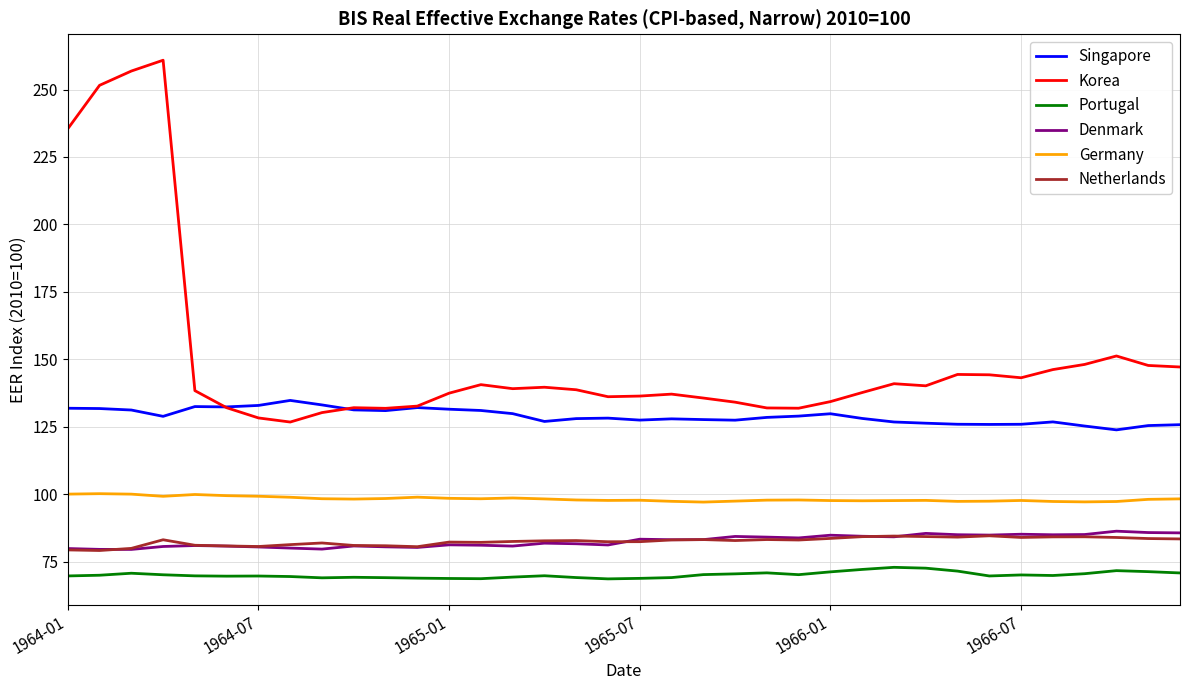

True or false: Korea and Portugal cross at least once.

False